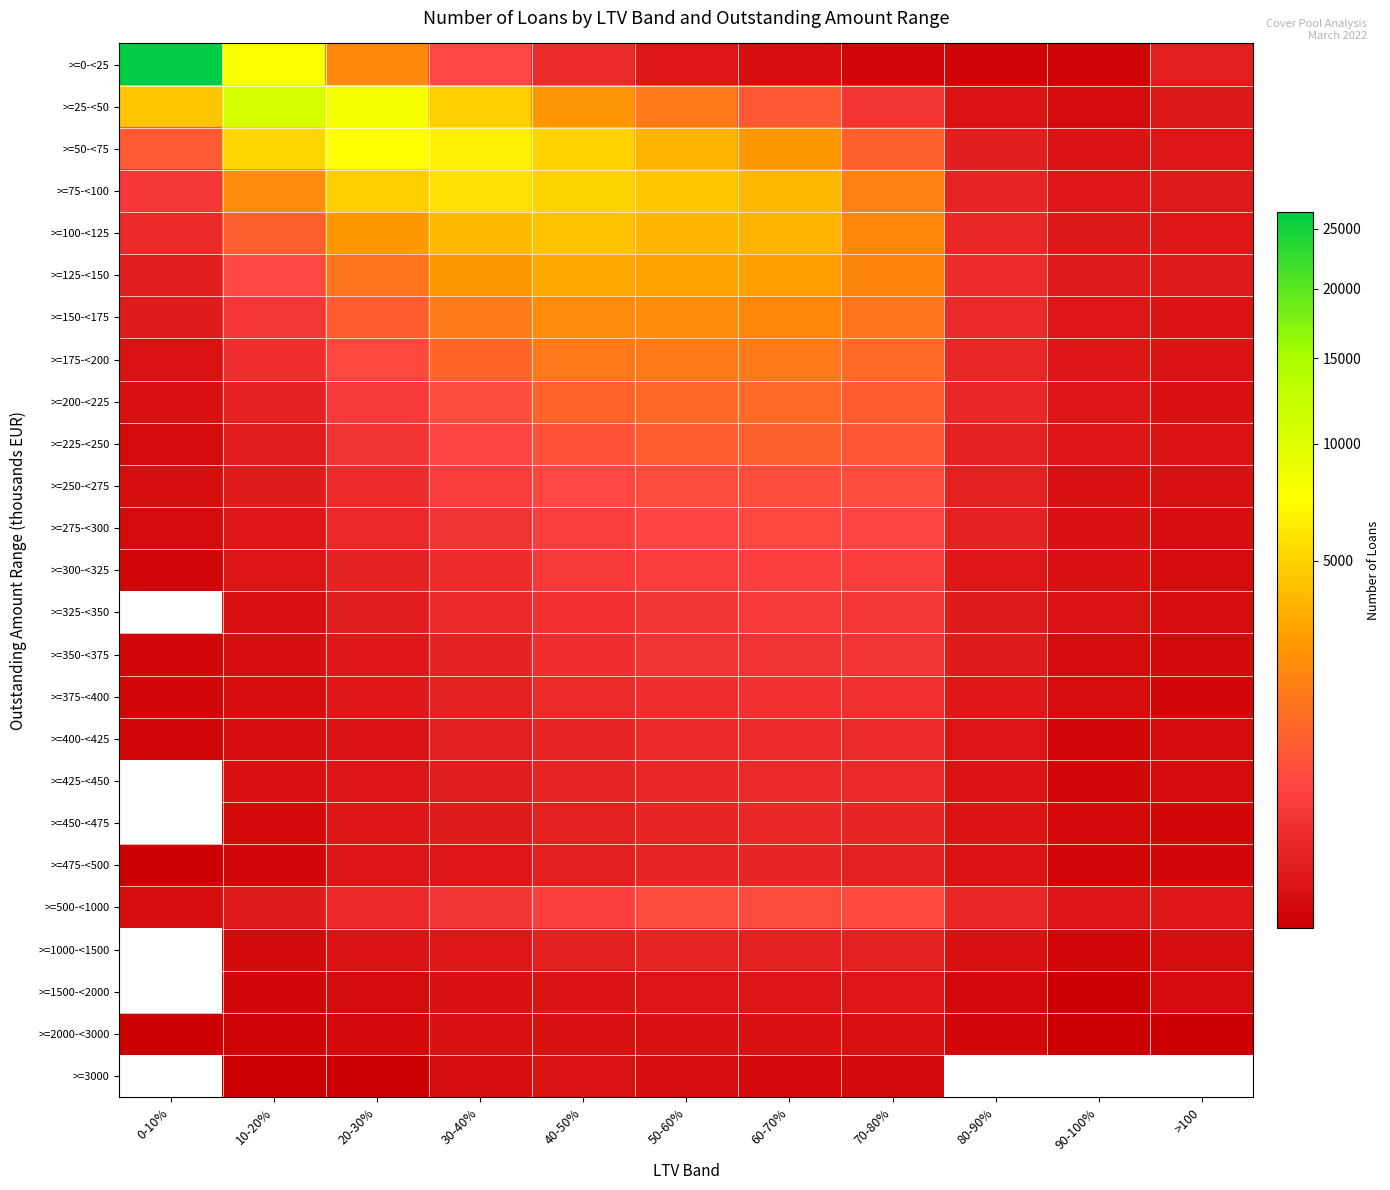

What is the smallest value displayed?

1.0